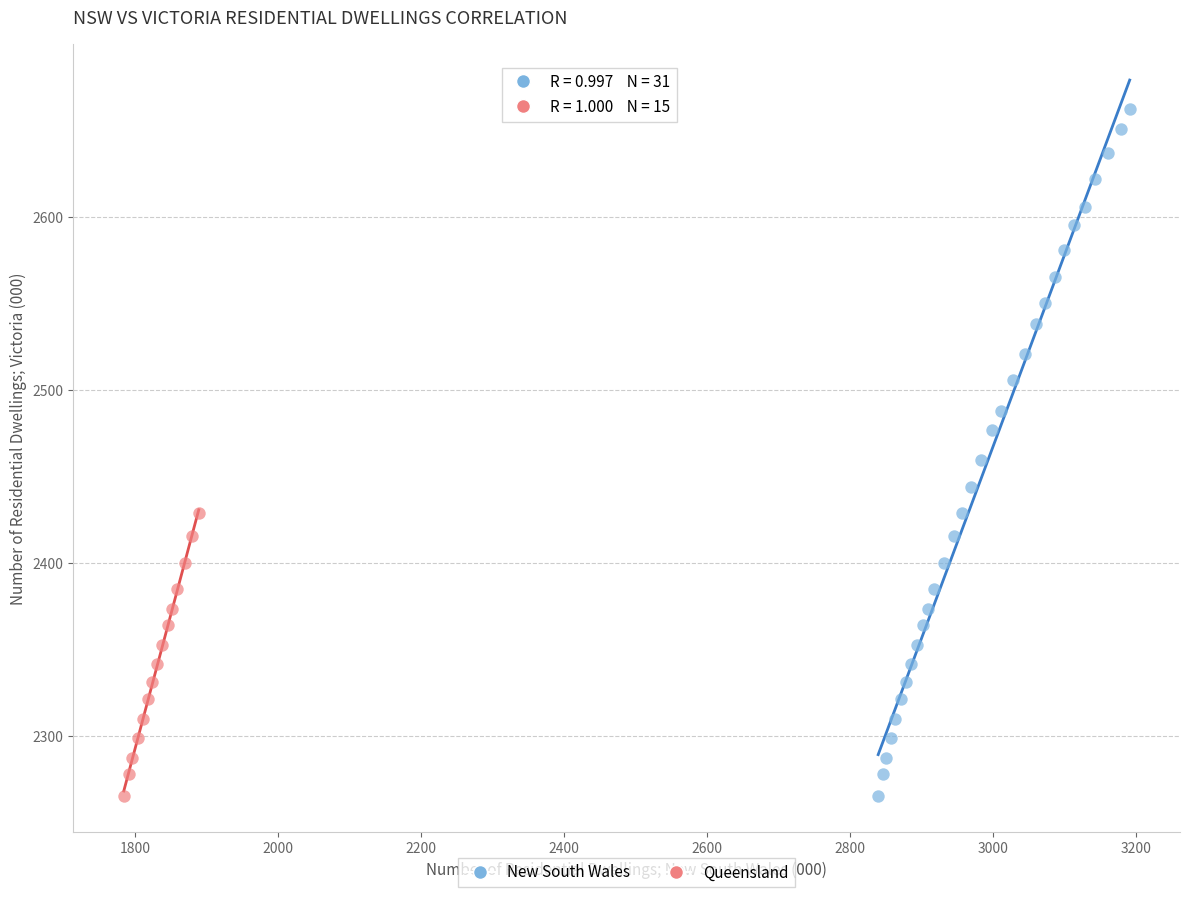

Which series contains the highest Y value?

New South Wales